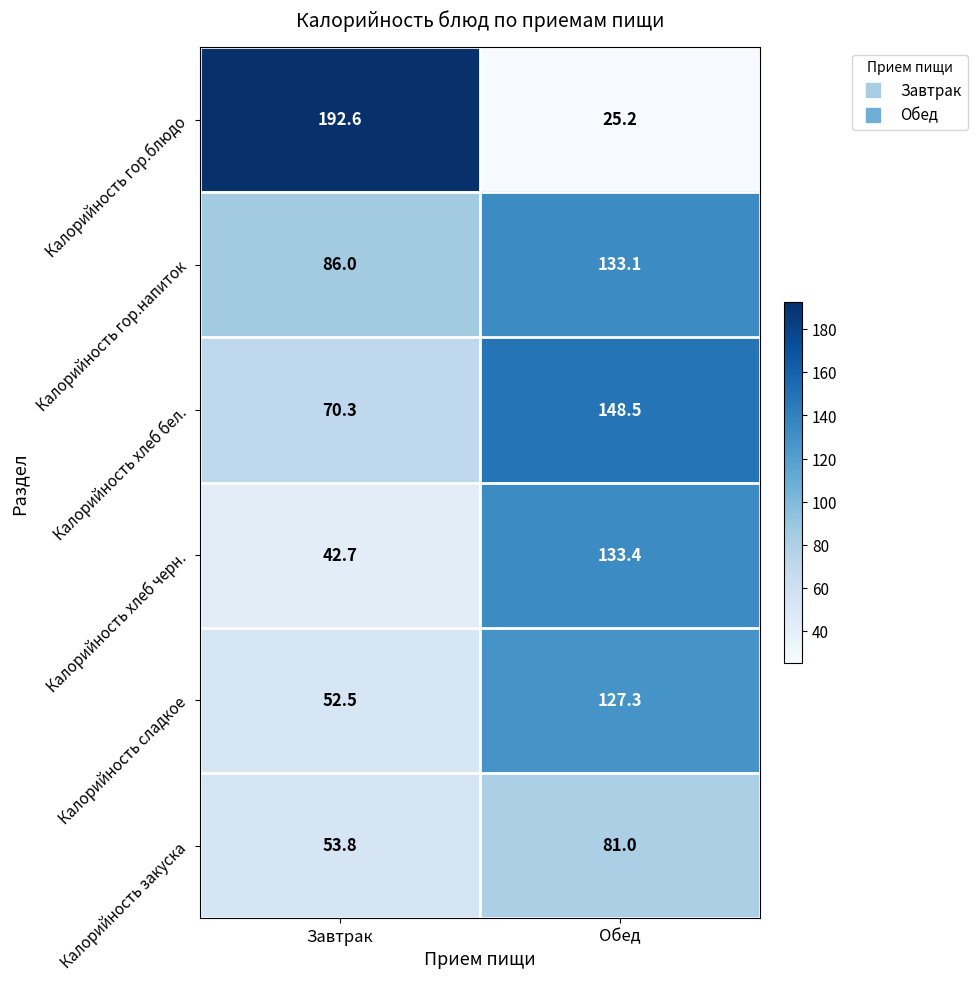

What is the sum of the Калорийность сладкое values at Завтрак and Обед?

179.8